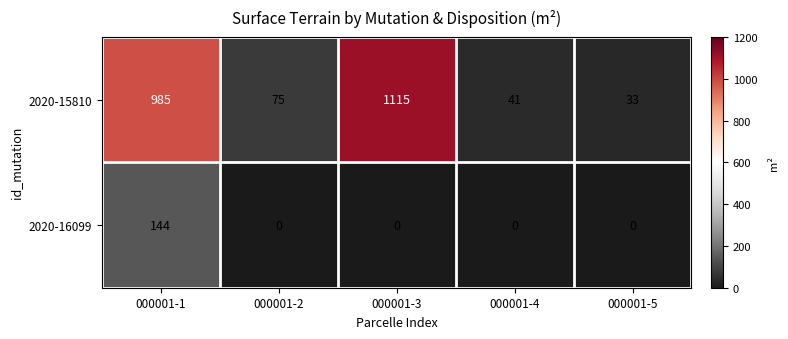

Reading left to right, list all the values displayed in this chart.

2020-15810: 000001-1=985	000001-2=75	000001-3=1115	000001-4=41	000001-5=33
2020-16099: 000001-1=144	000001-2=0	000001-3=0	000001-4=0	000001-5=0